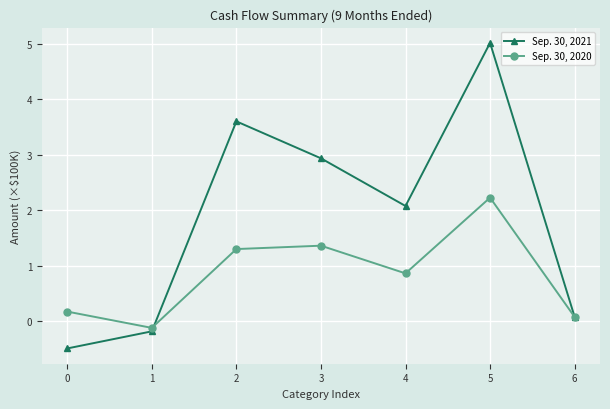

True or false: Sep. 30, 2020 has a value of 2.0 at 2.

False